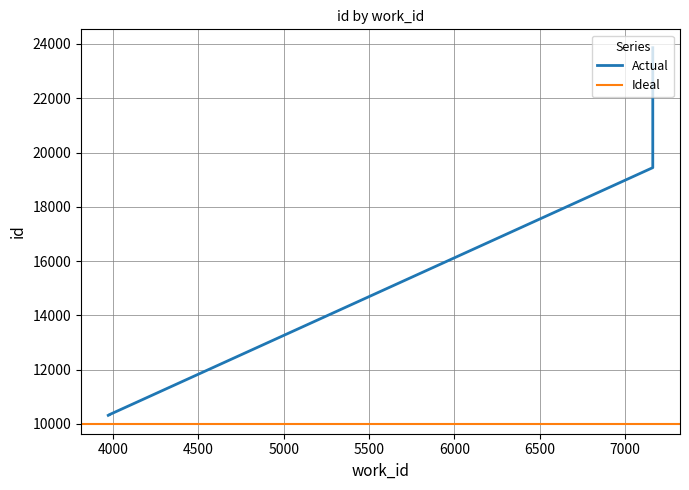

The value at 3972 is 14741. True or false?

False